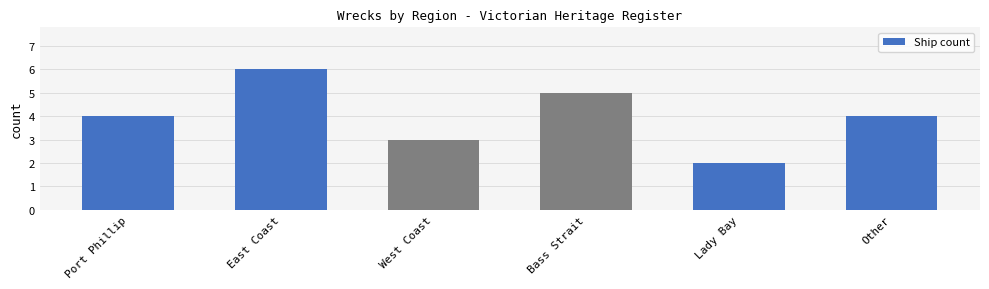

The chart shows a value of 3 at West Coast. True or false?

True